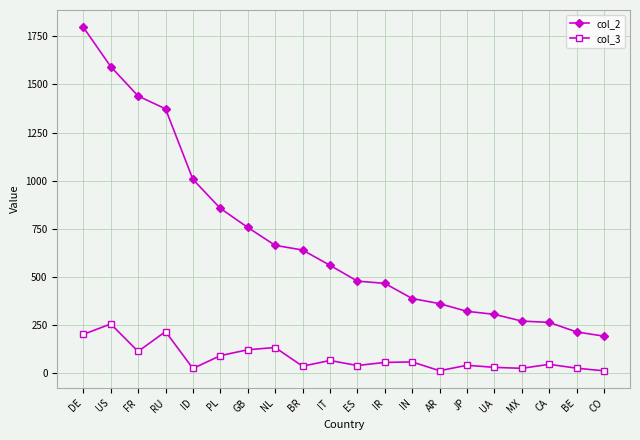

True or false: col_2 and col_3 intersect in this chart.

False